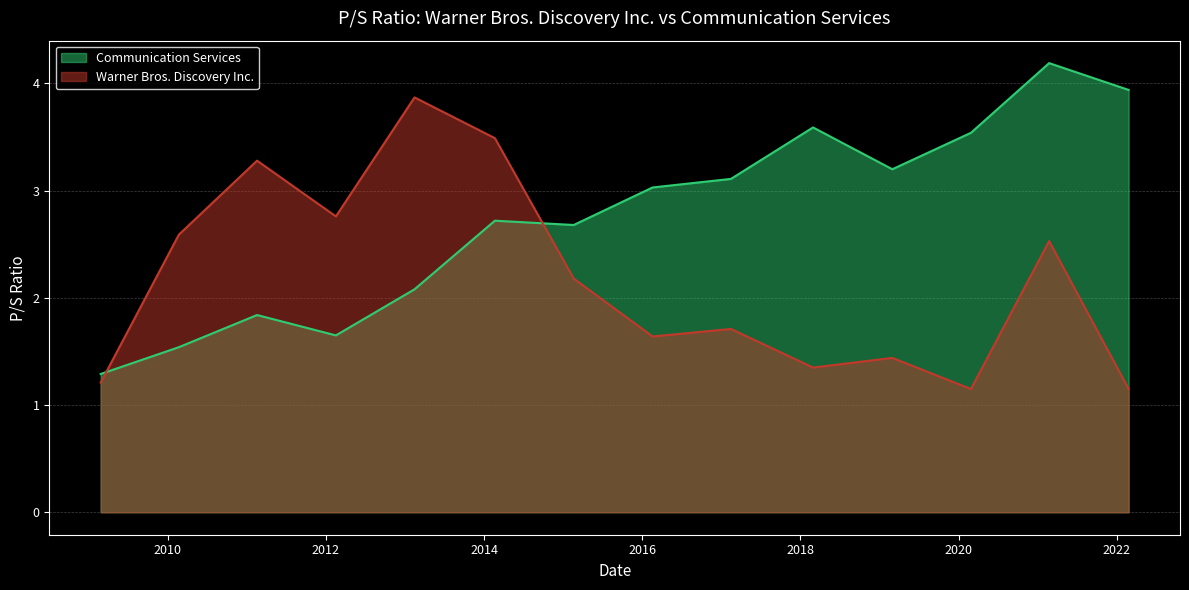

Which series ends up on top after the final intersection of Warner Bros. Discovery Inc. and Communication Services?

Communication Services